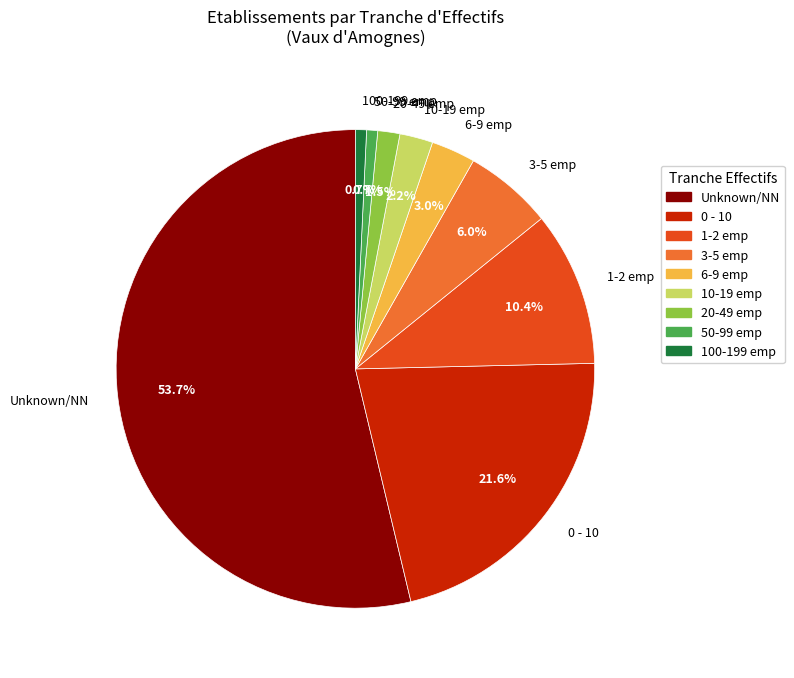

Does any single category account for the majority?

Yes